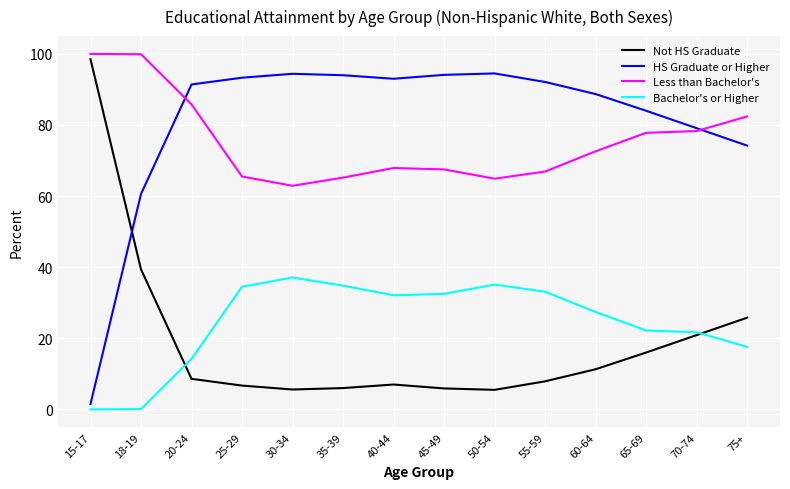

What is the minimum value for Not HS Graduate?

5.5